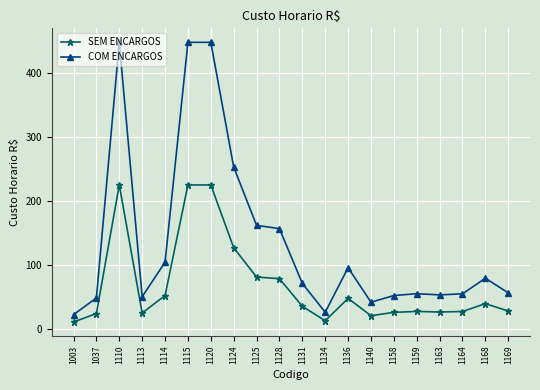

Does the chart have visible grid lines?

Yes